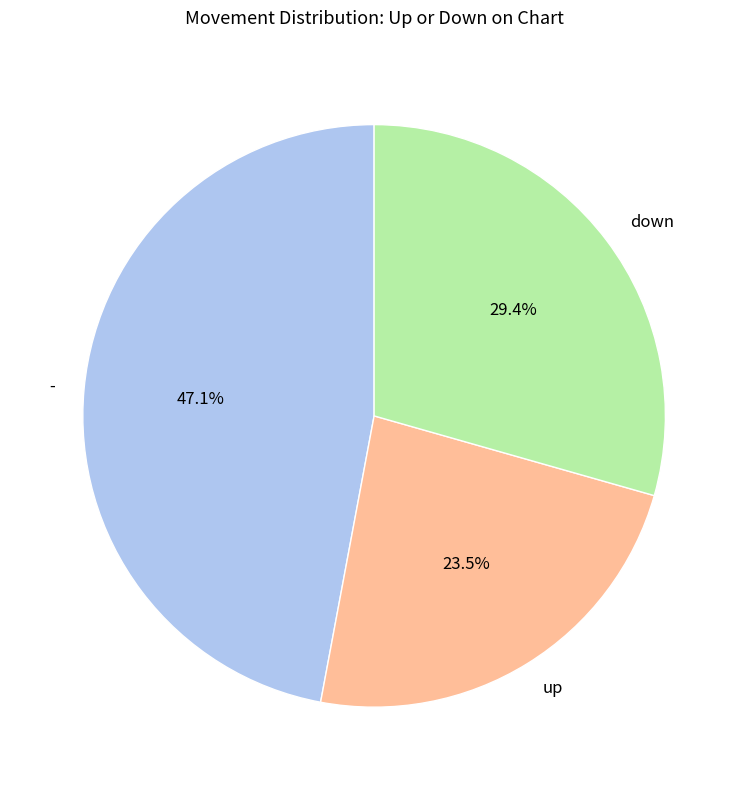

To the nearest percent, what is the combined percentage of down and up?

53%